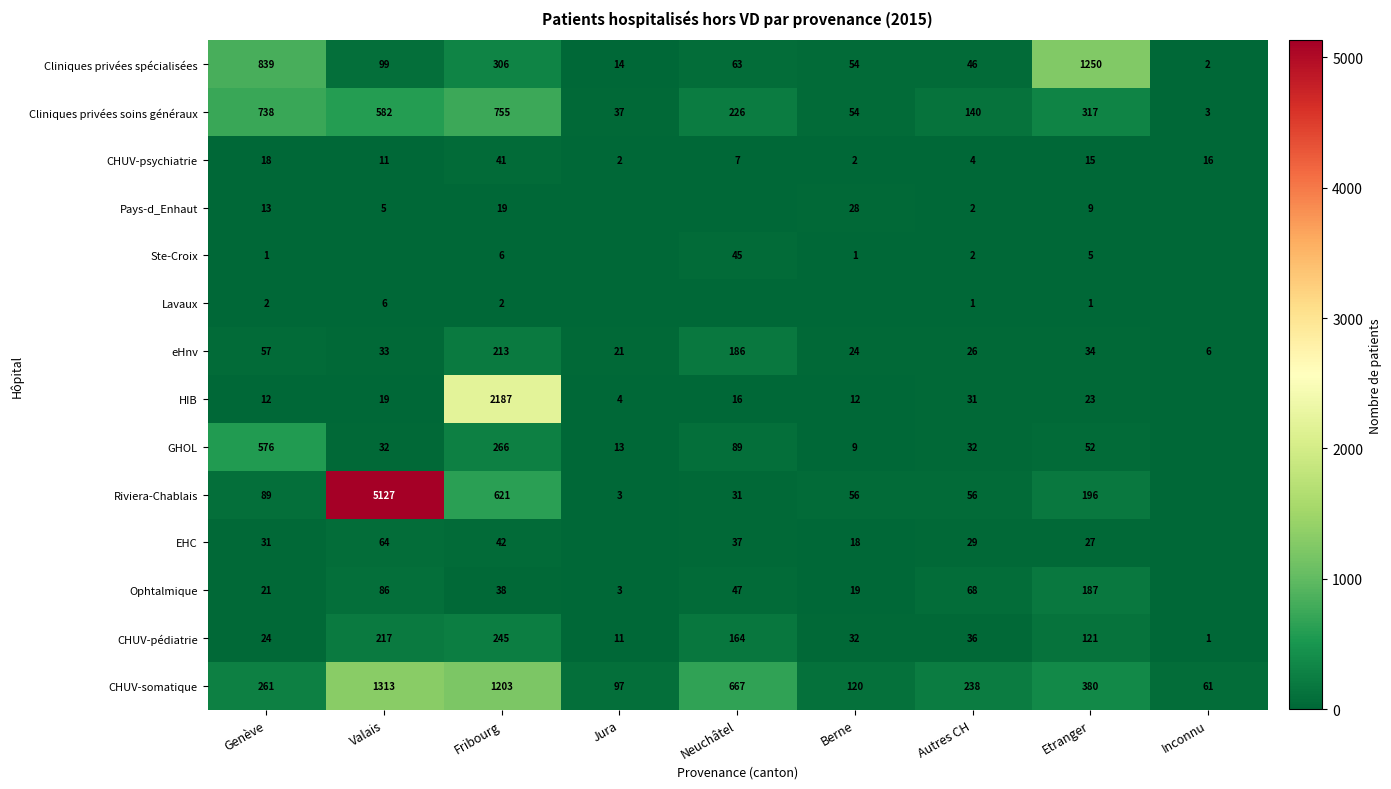

Which category has the highest value in the eHnv series?

Fribourg